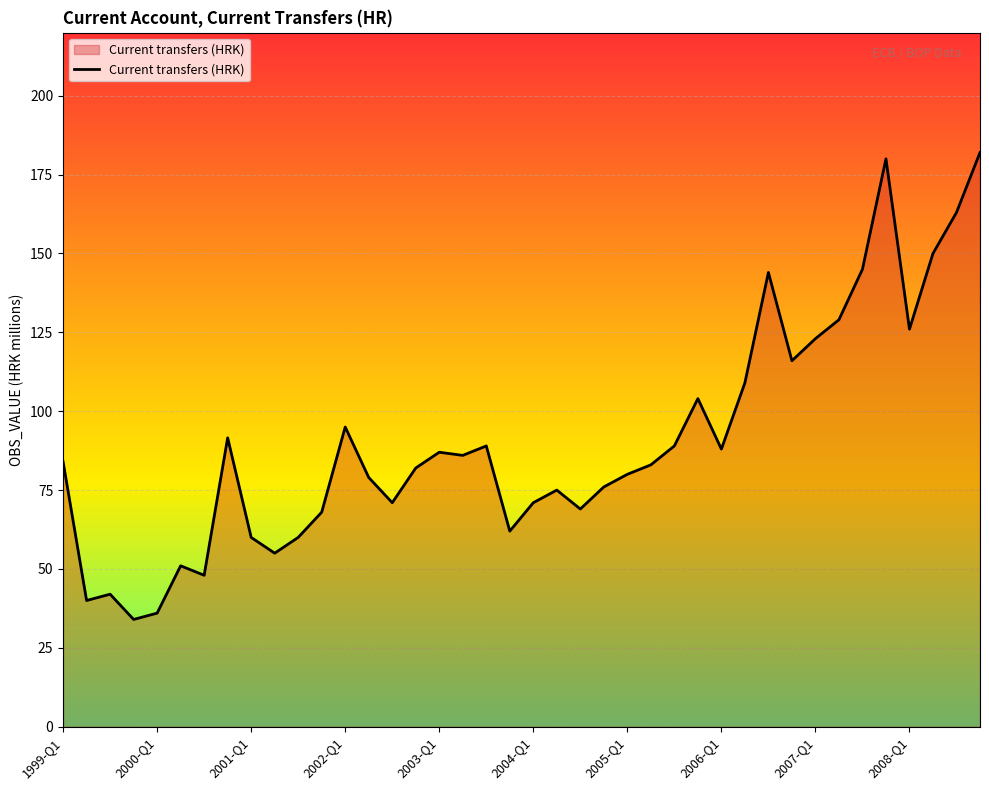

What is the smallest value displayed?

34.0